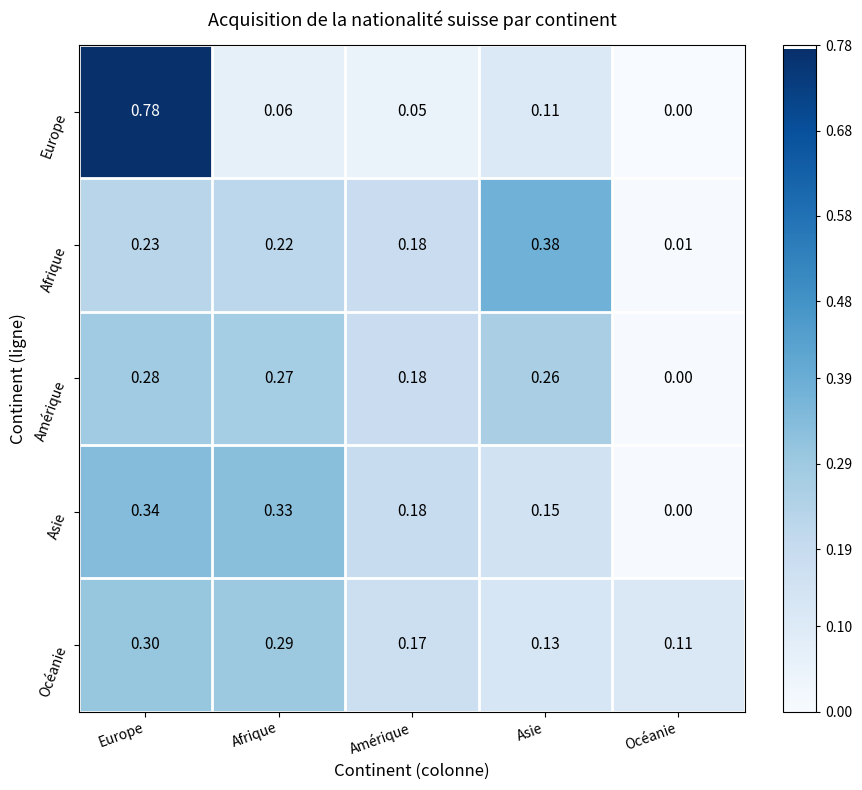

How many distinct data groups are displayed?

5